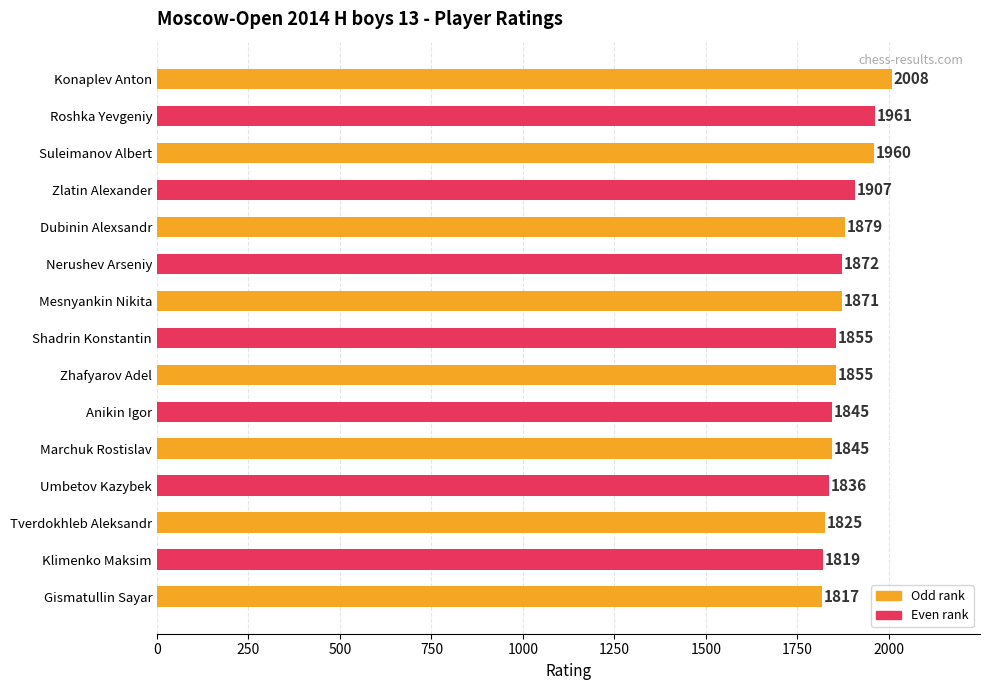

Are the bars grouped side by side (vs. stacked)?

No